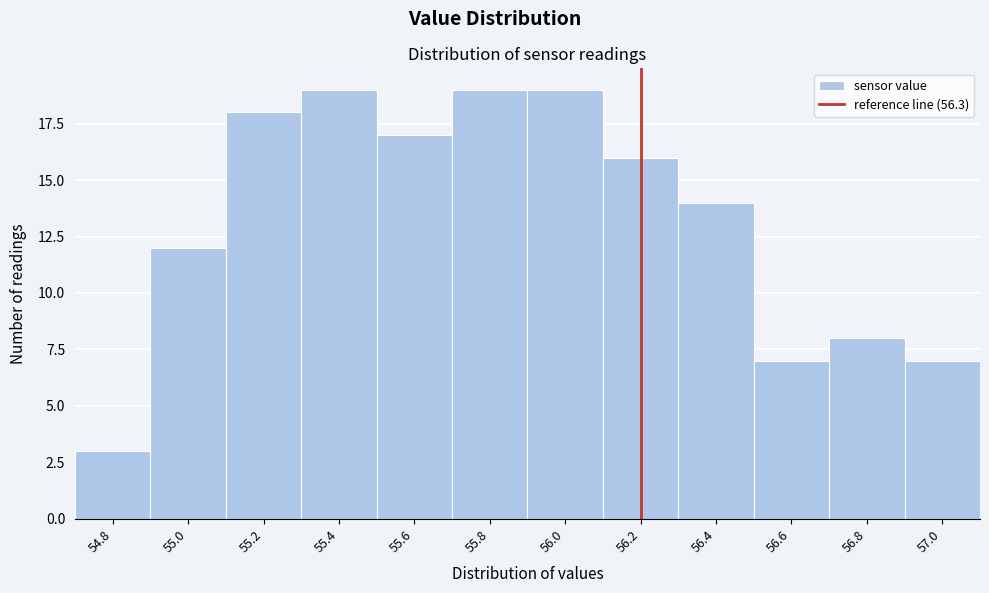

Reading right to left, list all the values displayed in this chart.

57.0=7	56.8=8	56.6=7	56.4=14	56.2=16	56.0=19	55.8=19	55.6=17	55.4=19	55.2=18	55.0=12	54.8=3